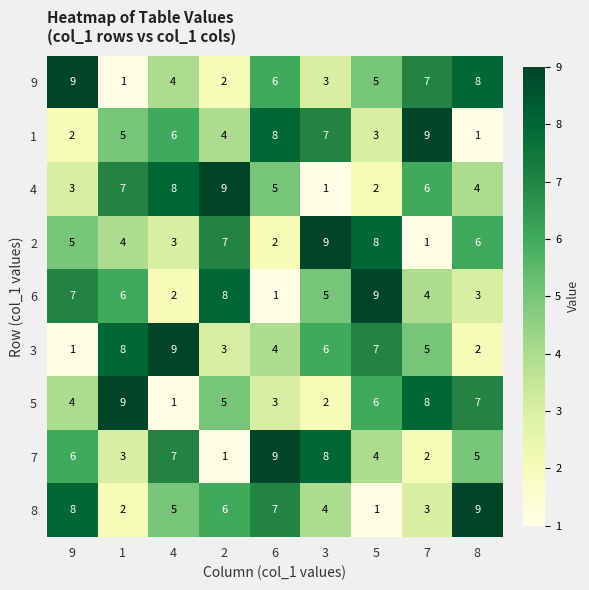

Between 4 and 8, which series saw the biggest shift?

3